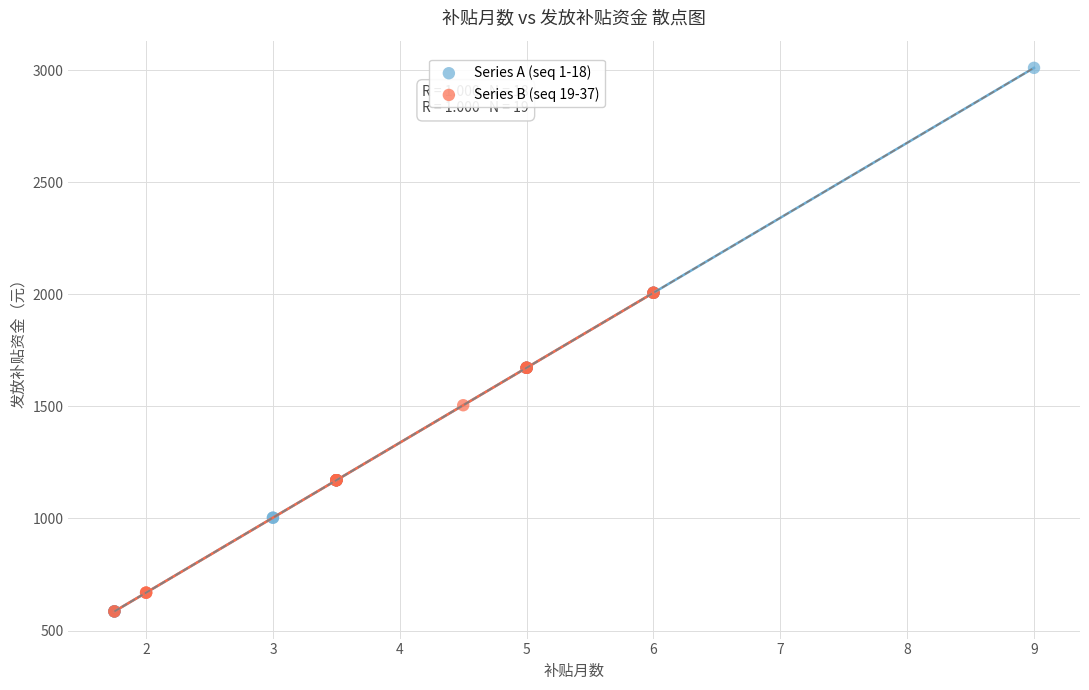

Which series has the largest Y range (max minus min)?

Series A (seq 1-18)